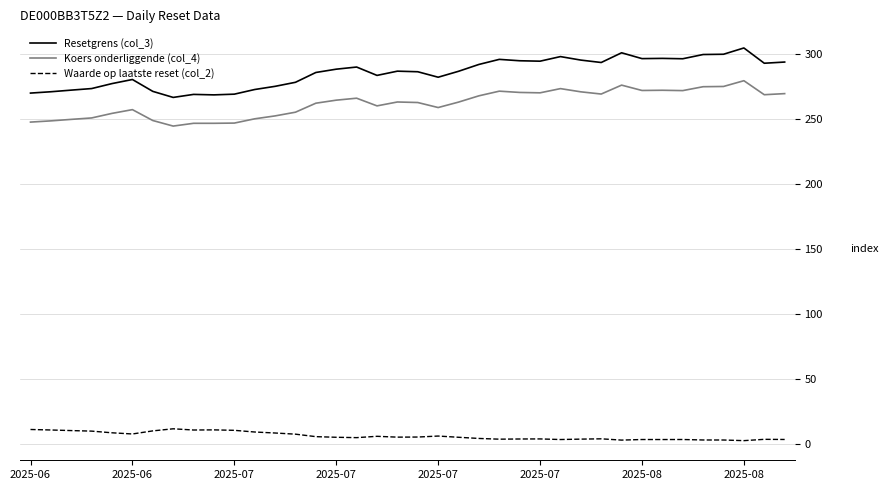

True or false: Waarde op laatste reset (col_2) and Koers onderliggende (col_4) intersect in this chart.

False